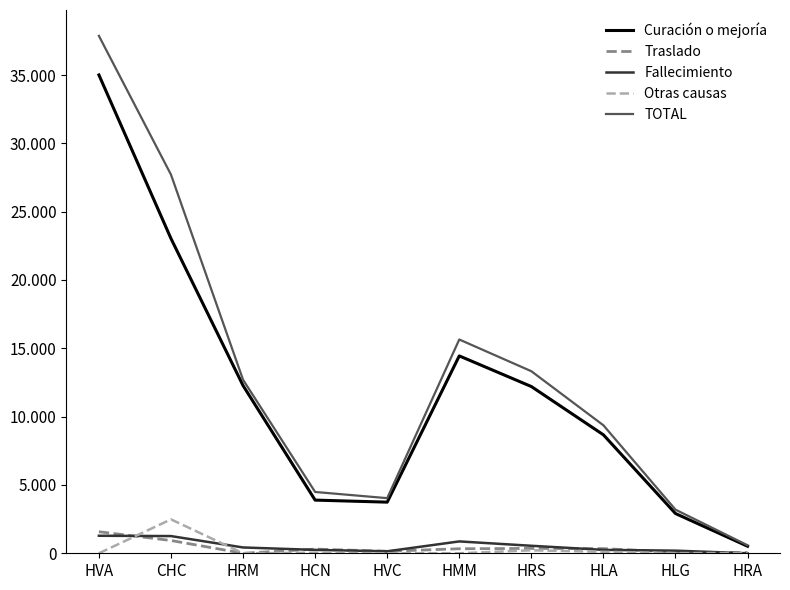

Reading left to right, what are all the values shown in this chart?

Curación o mejoría: 35005	23032	12272	3891	3742	14444	12202	8668	2908	515
Traslado: 1577	935	0	306	146	332	354	340	81	50
Fallecimiento: 1282	1259	425	248	146	868	549	250	193	0
Otras causas: 0	2482	0	42	0	0	218	107	10	20
TOTAL: 37864	27708	12697	4487	4034	15644	13323	9365	3192	585